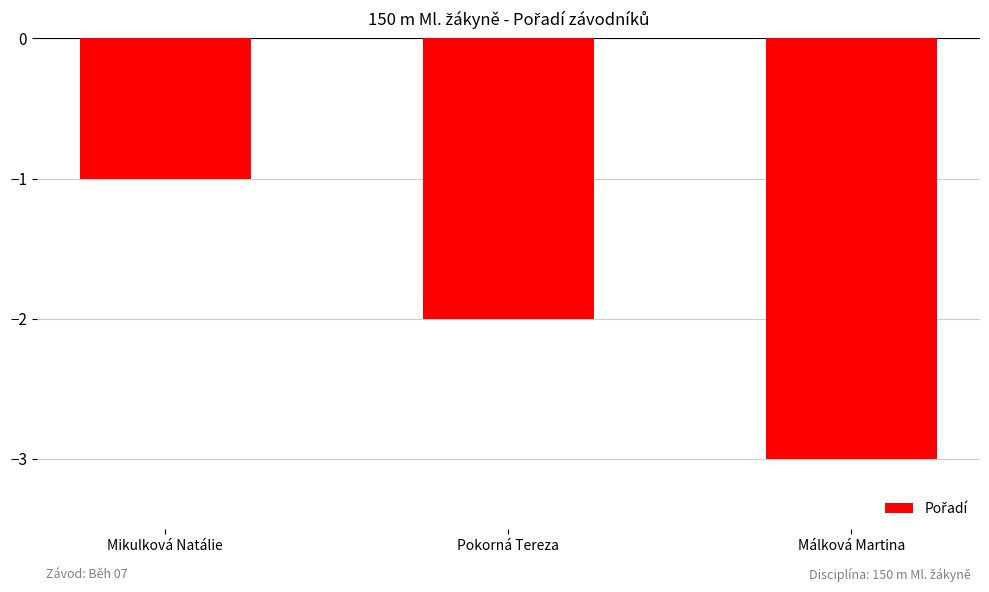

What is the sum of the values at Mikulková Natálie and Málková Martina?

-4